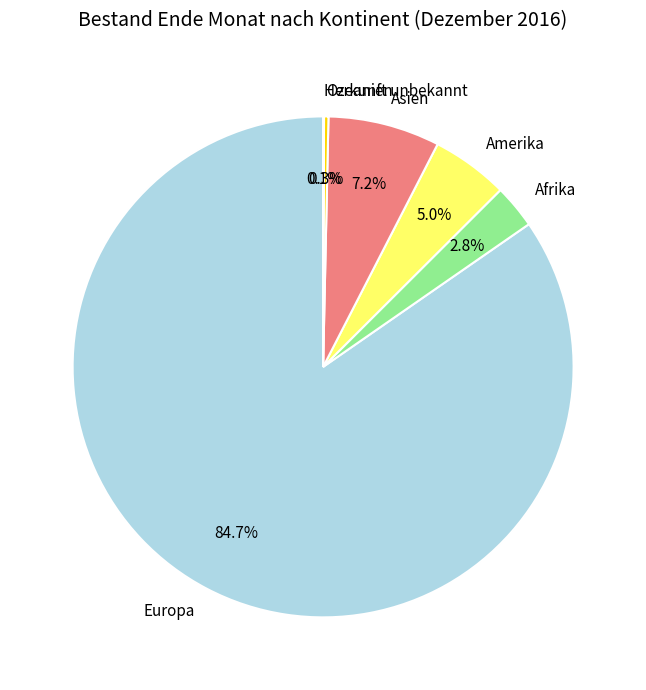

To the nearest percent, what portion does Afrika represent?

3%